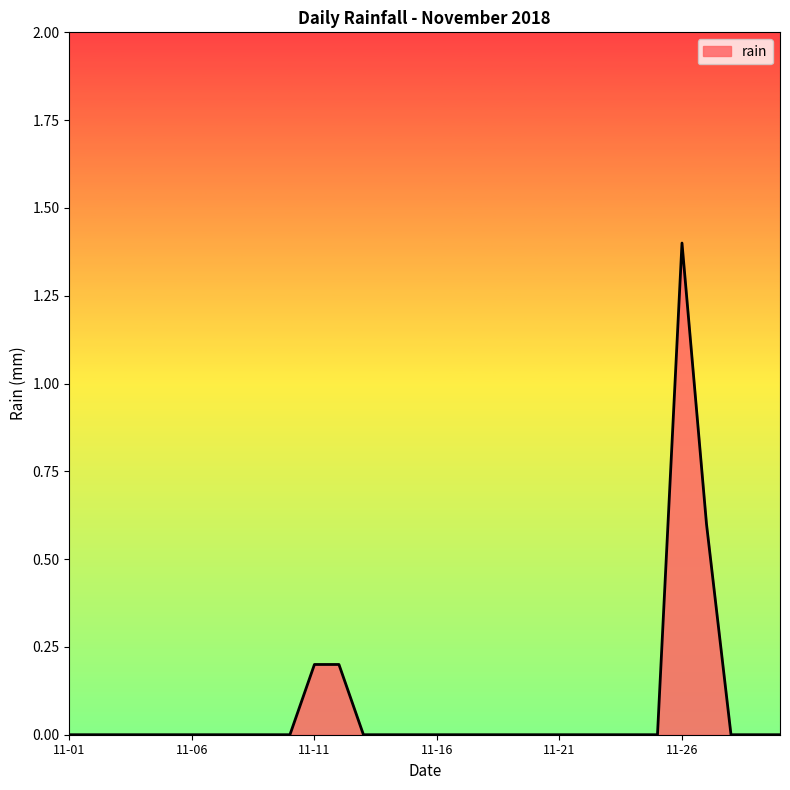

What is the difference between the maximum and minimum values?

1.4